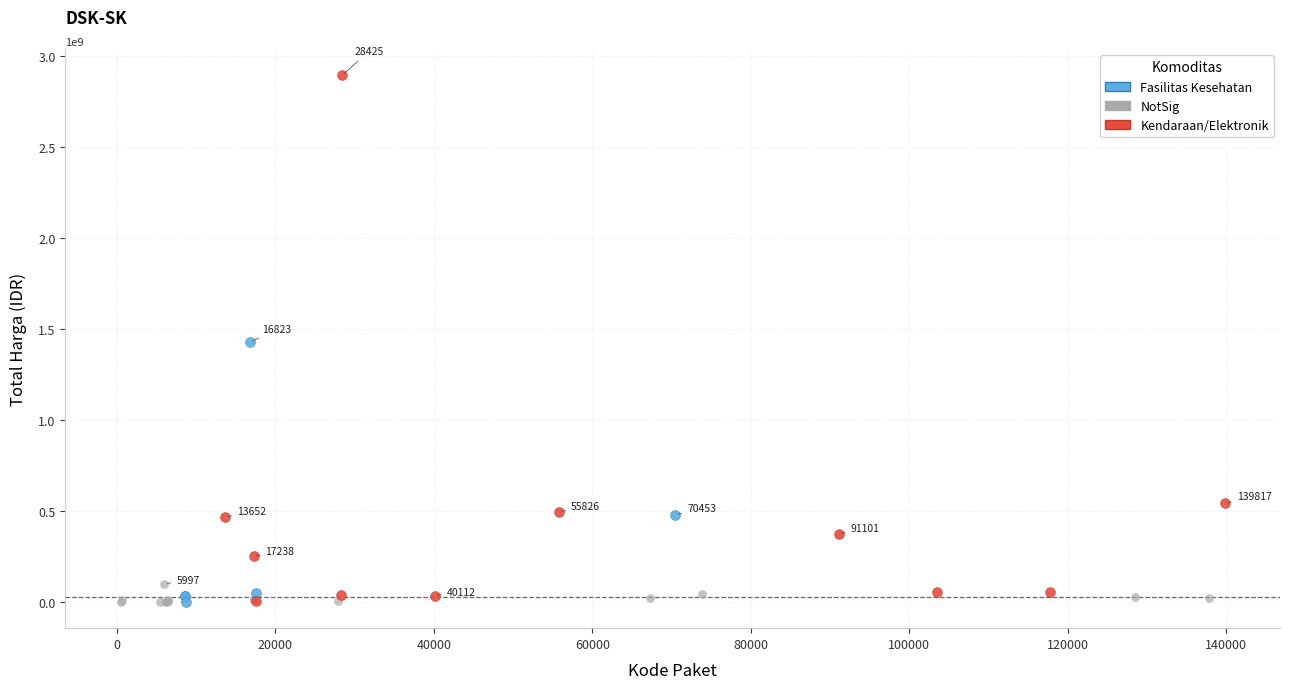

Which series has the widest spread of Y values?

Kendaraan/Elektronik